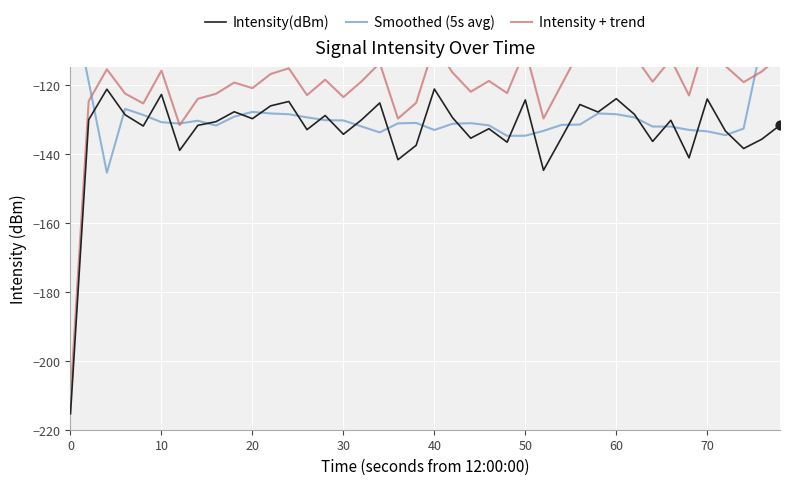

Which series has the largest total across all categories?

Intensity + trend